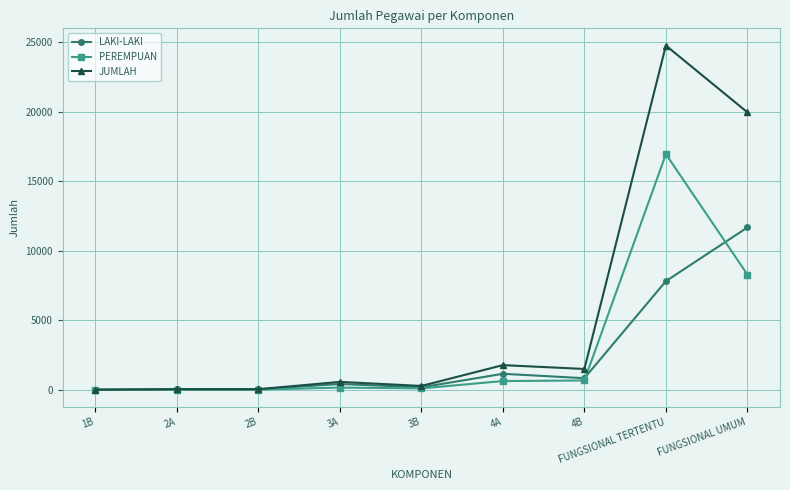

What is the difference between the second highest and minimum values in the JUMLAH series?

19958